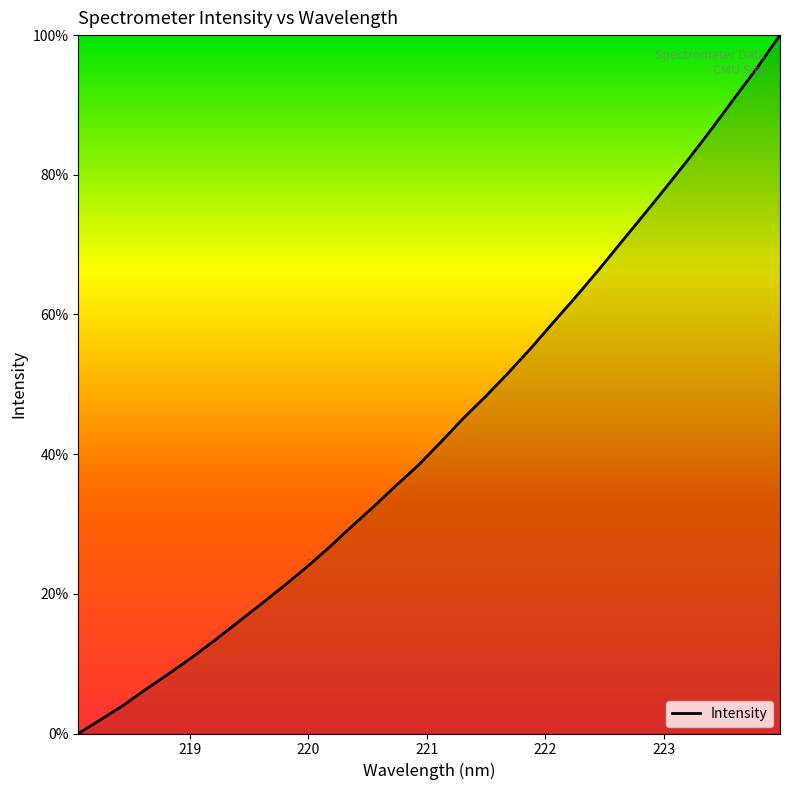

What is the difference between the maximum and minimum values?

100.0